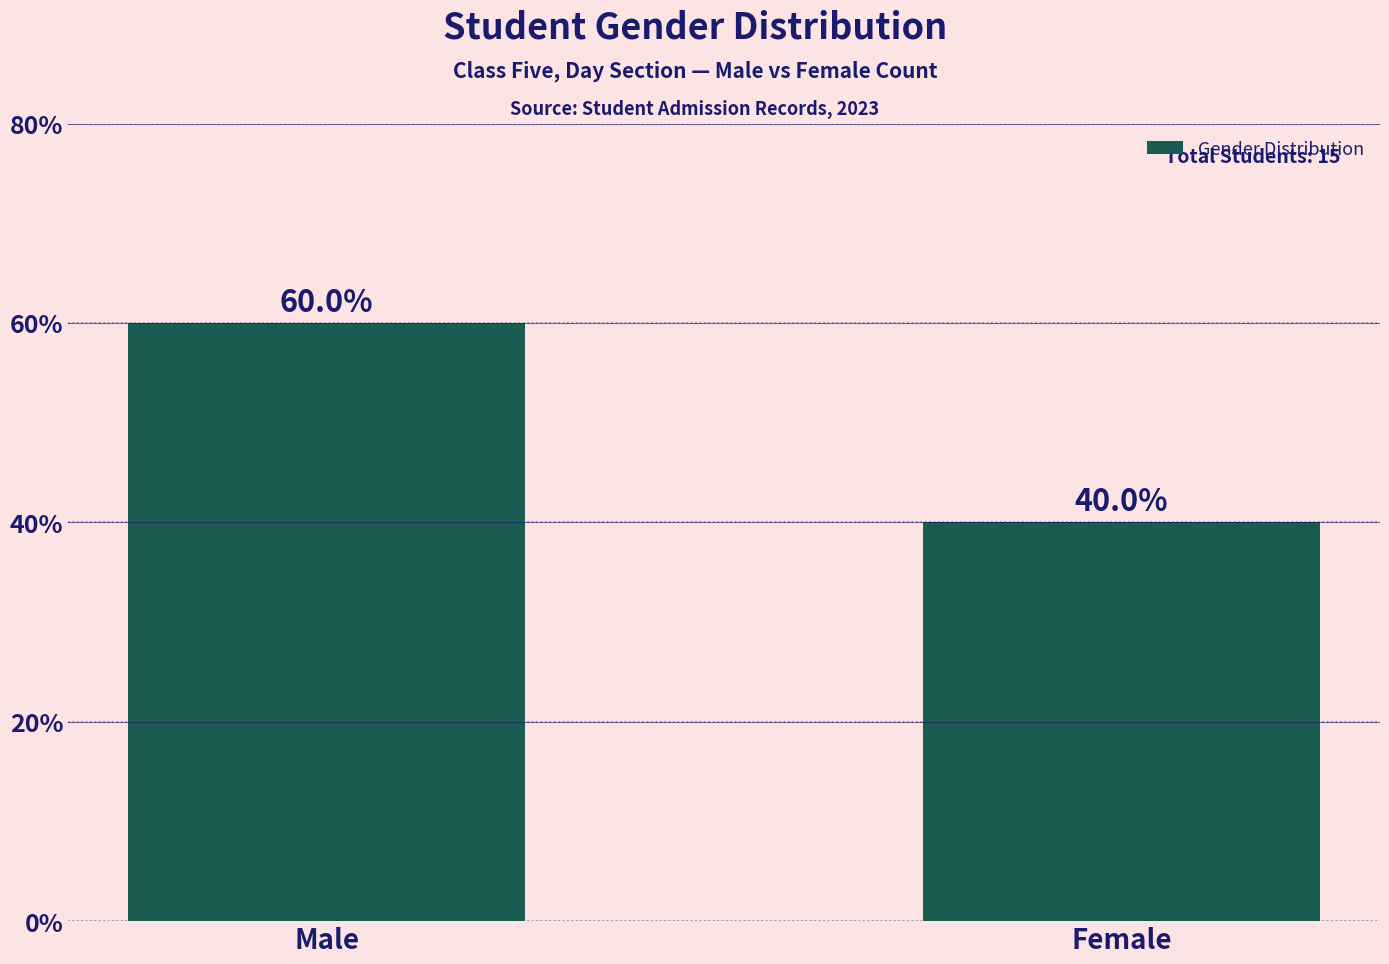

True or false: the data shows 60 at Male.

True